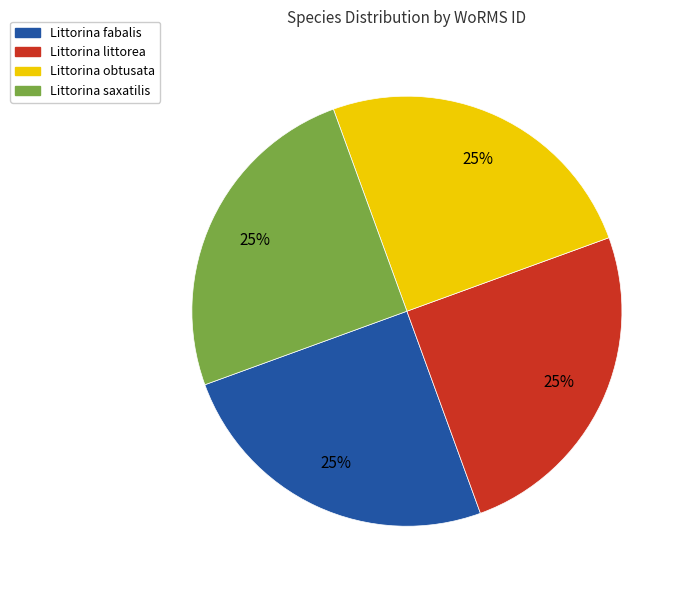

Is it true that Littorina fabalis is 25% of the pie?

True